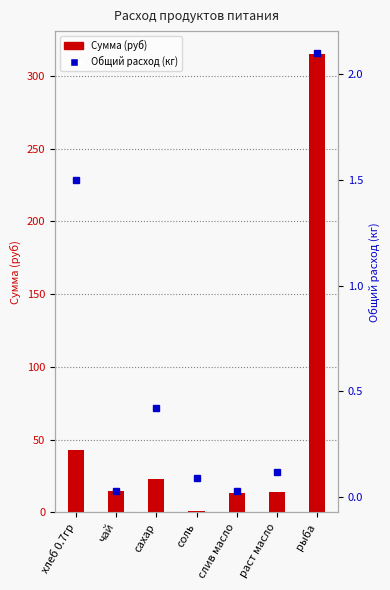

Rank the categories by Общий расход (кг) value from lowest to highest.

чай, слив масло, соль, раст масло, сахар, хлеб 0.7гр, рыба